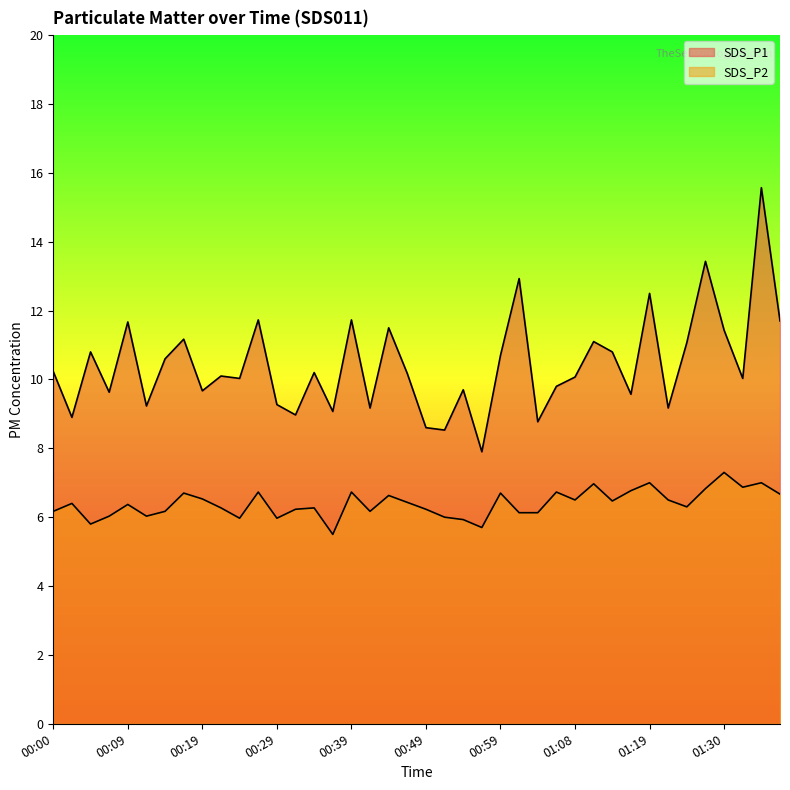

Which series has the widest spread of values?

SDS_P1